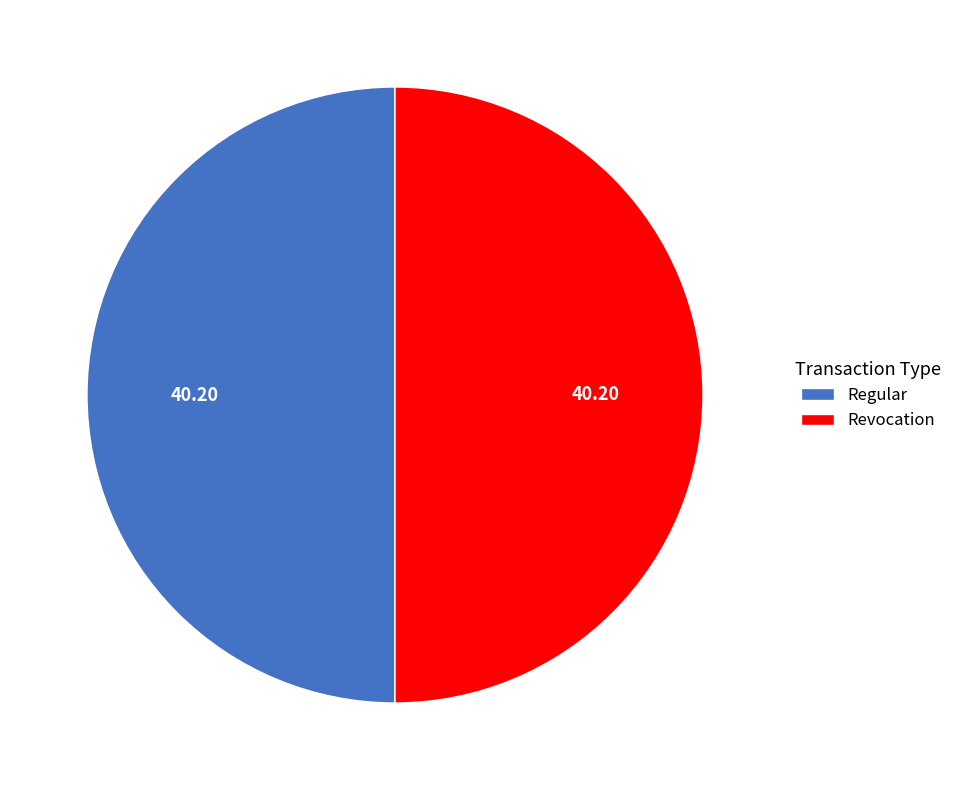

Do Revocation and Regular together represent more than half of the pie?

Yes